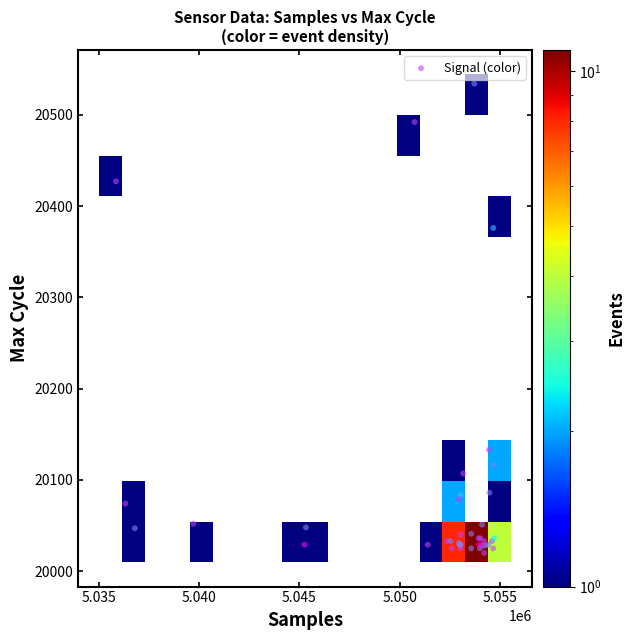

What Y value in the scatter plot is closest to 20277?

20376